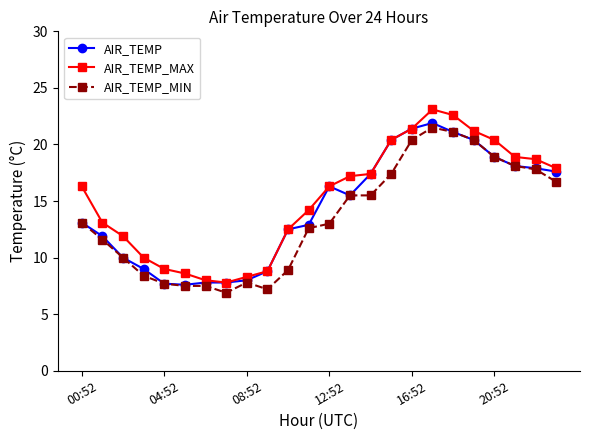

What is the value of the AIR_TEMP point at the 21st from the left?

18.9